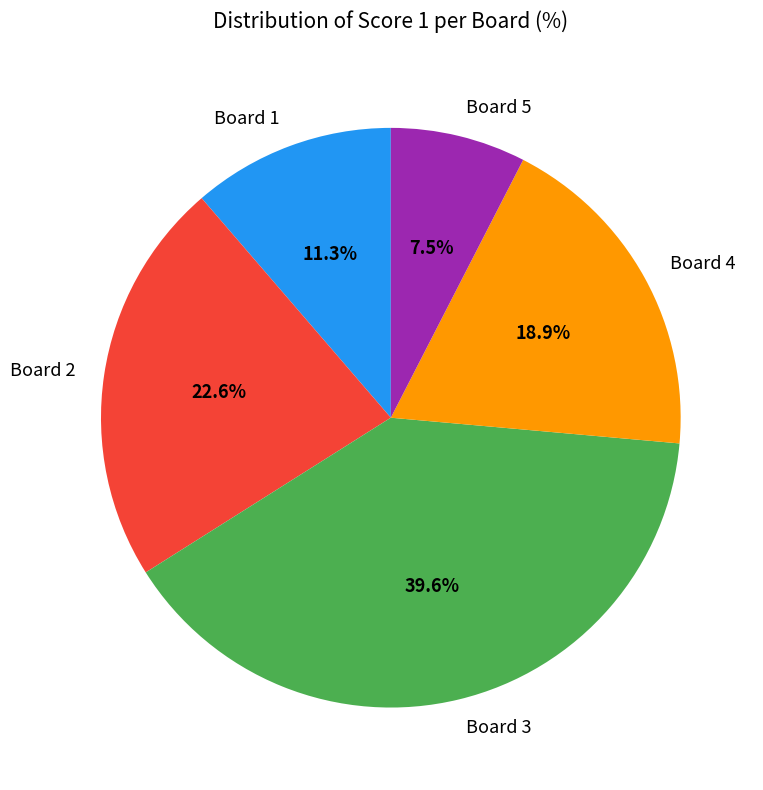

How many slices are in this pie chart?

5